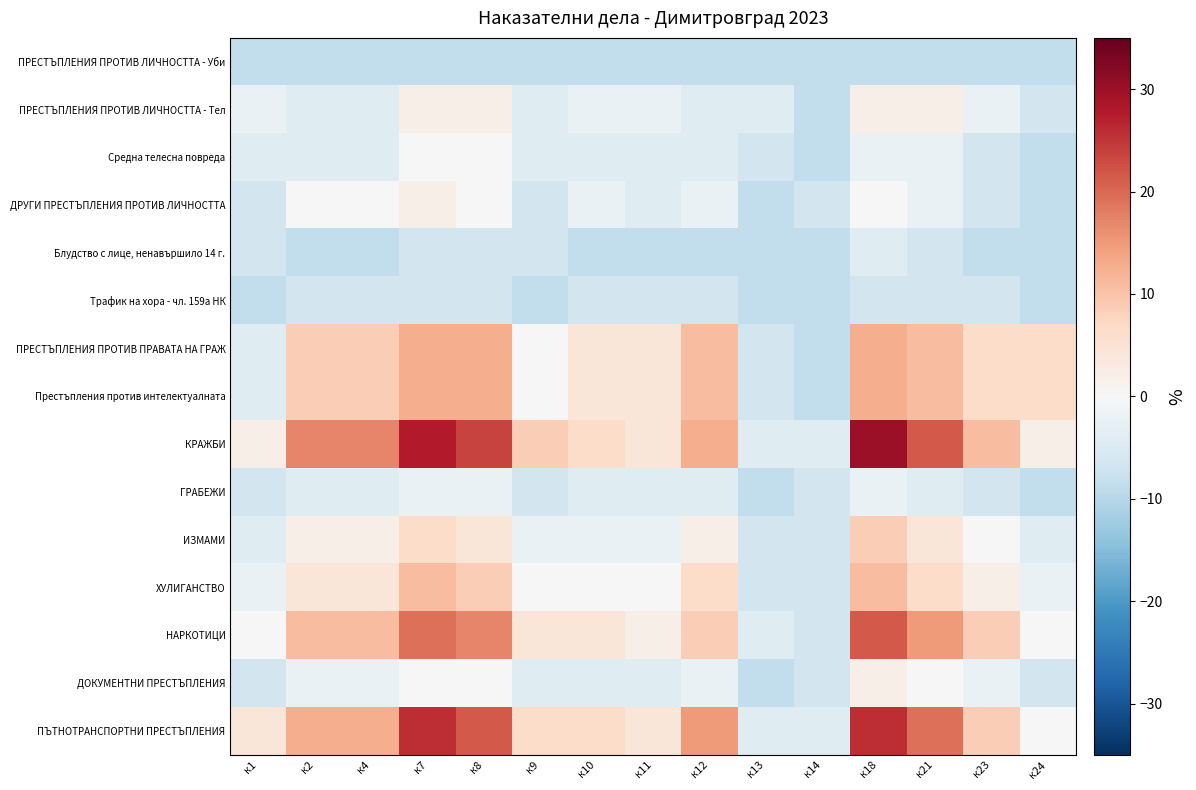

Which series has the largest total across all categories?

КРАЖБИ